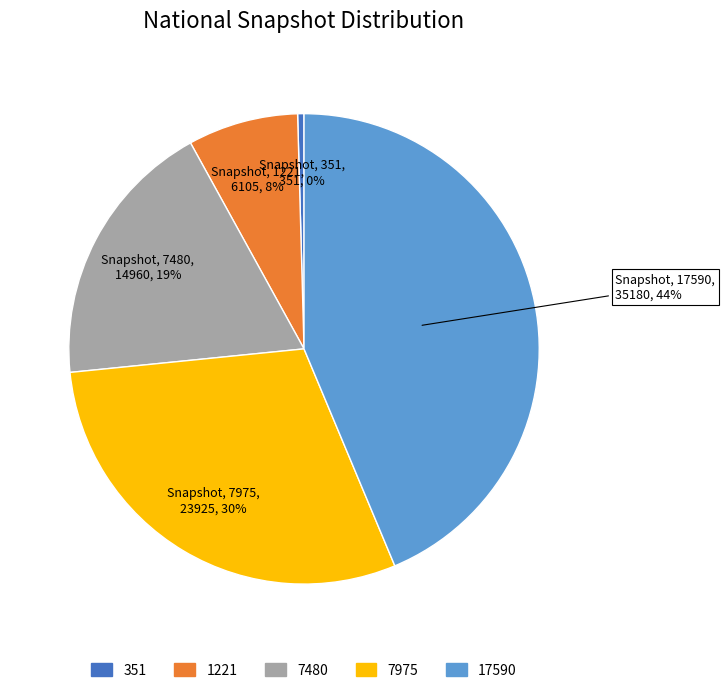

Which has a higher value, 7480 or 17590?

17590